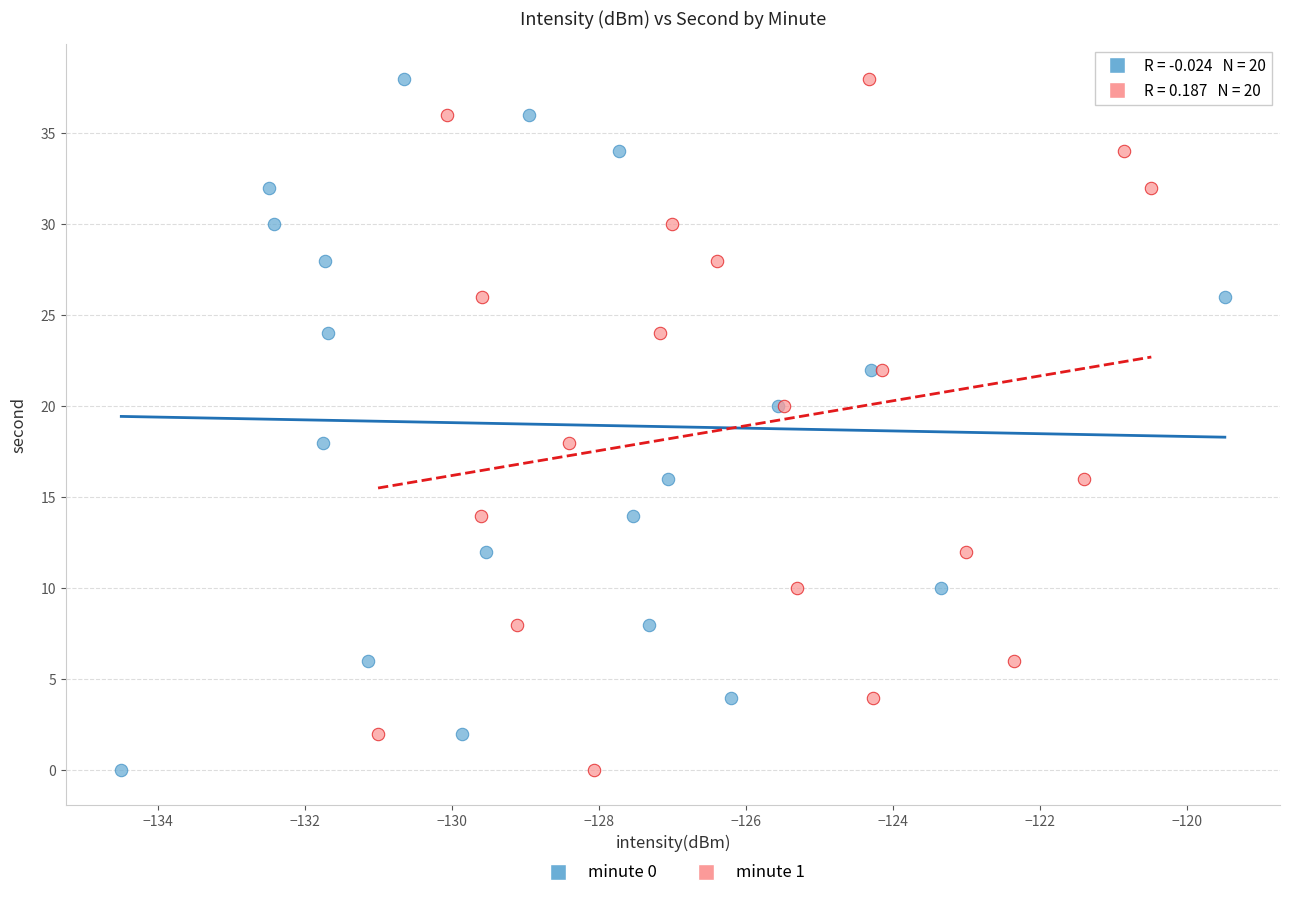

What are all the series names shown in the legend?

minute 0, minute 1